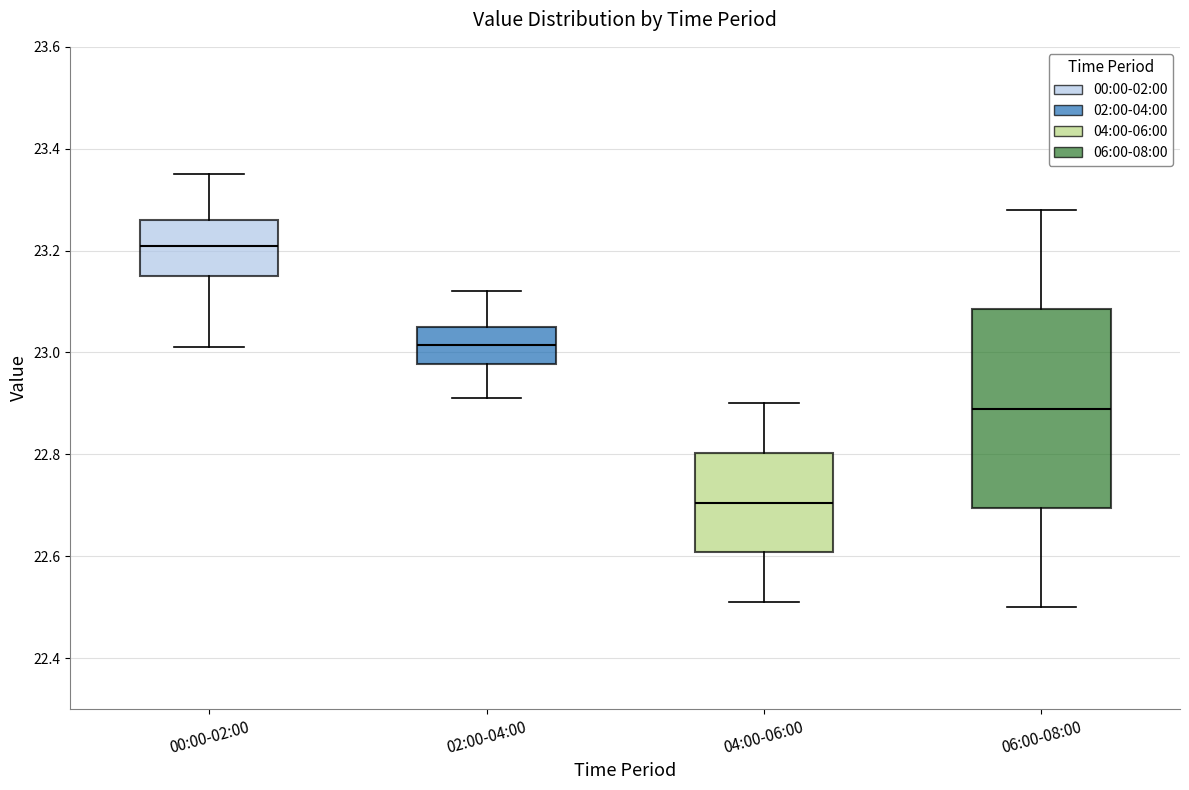

Where is the upper edge of the box for 00:00-02:00 on the y-axis? The values are not printed on the chart, so give them approximately, as read against the axis.

23.26